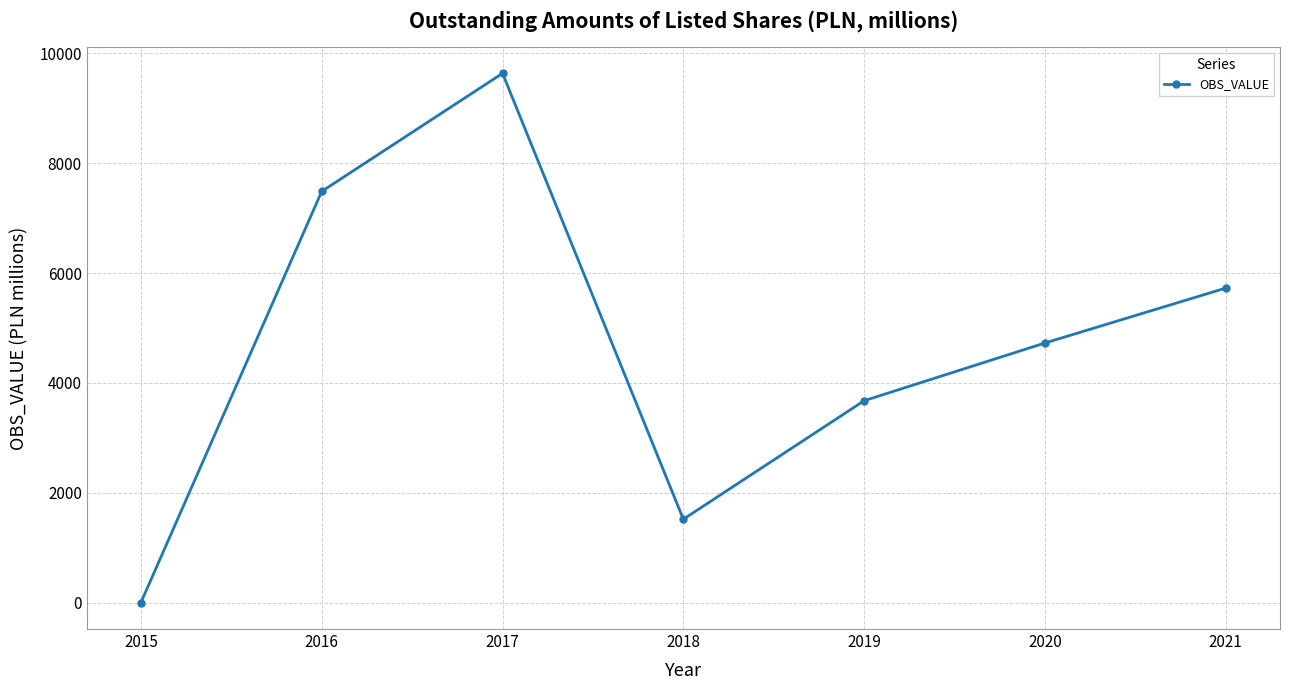

Does the chart have visible grid lines?

Yes